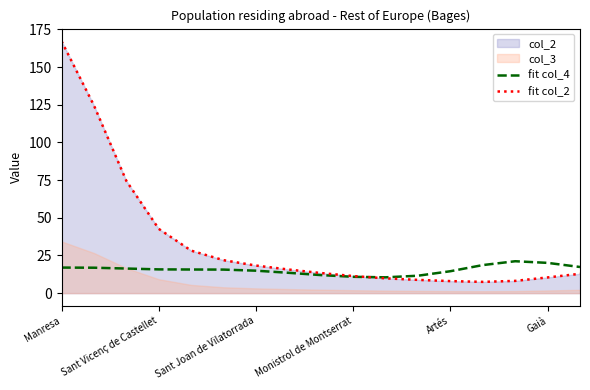

The value of fit col_2 at Gaià is 10.4. True or false?

True